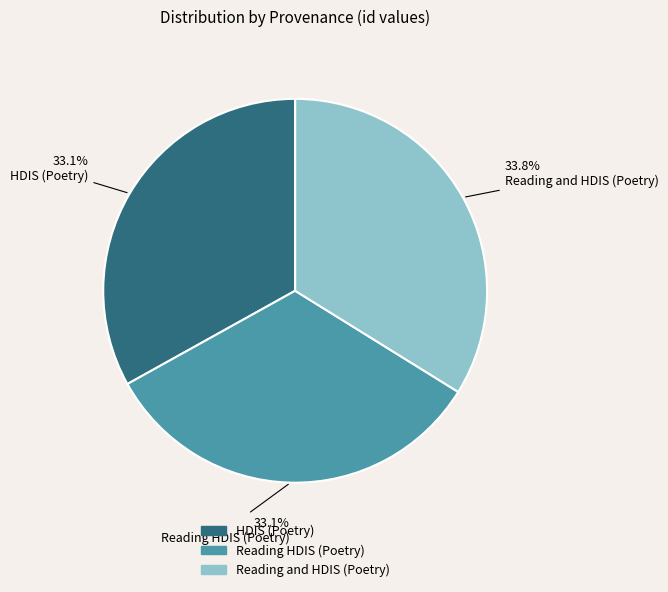

The Reading HDIS (Poetry) slice represents 40% of the pie. True or false?

False